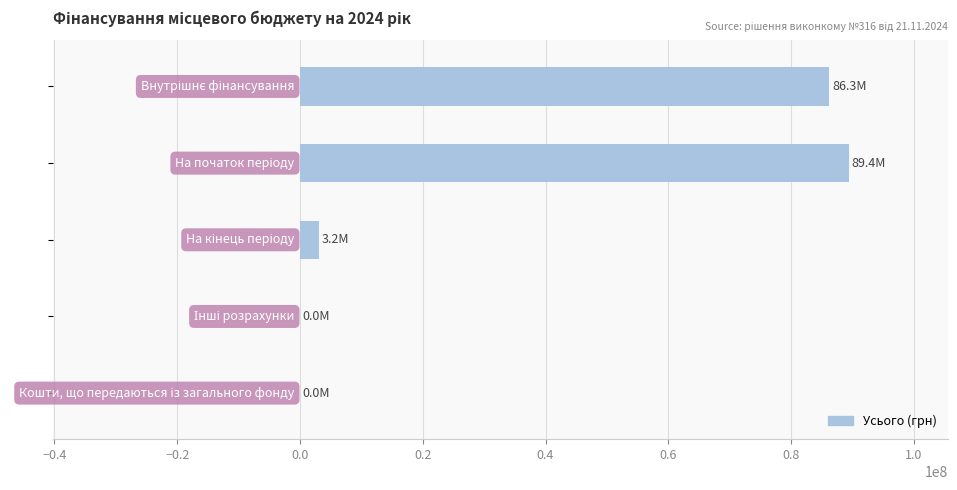

What is the sum of all values?

178820826.1